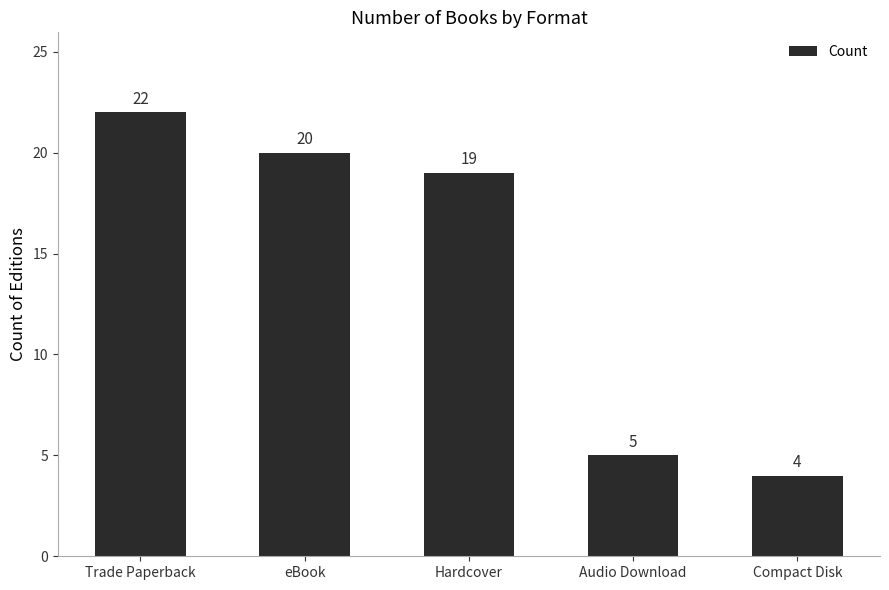

What is the change in value from Audio Download to Compact Disk?

-1